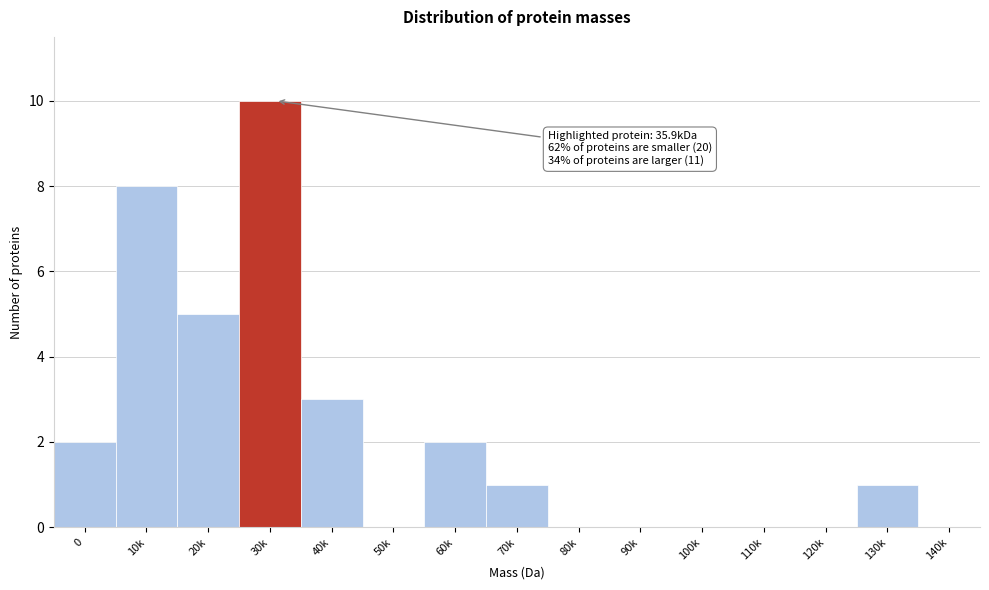

Reading left to right, transcribe all the data shown in this chart.

0=2	10k=8	20k=5	30k=10	40k=3	50k=0	60k=2	70k=1	80k=0	90k=0	100k=0	110k=0	120k=0	130k=1	140k=0